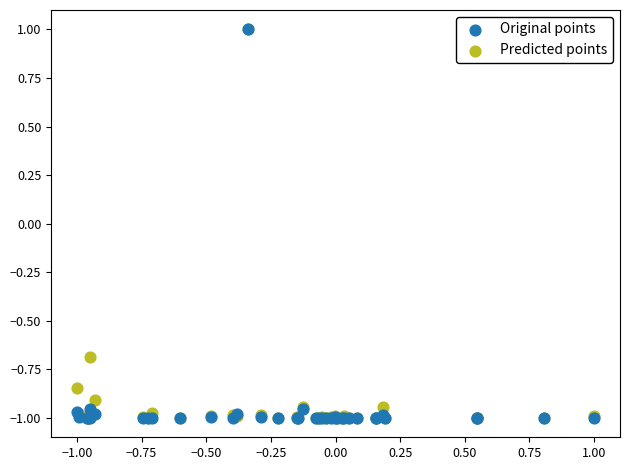

Across all series, what Y value is closest to 0?

-0.7